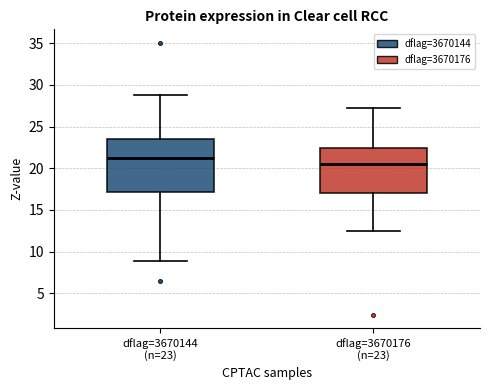

Where does the lower whisker of the box for dflag=3670176 (n=23) end on the y-axis? The values are not printed on the chart, so give them approximately, as read against the axis.

12.5